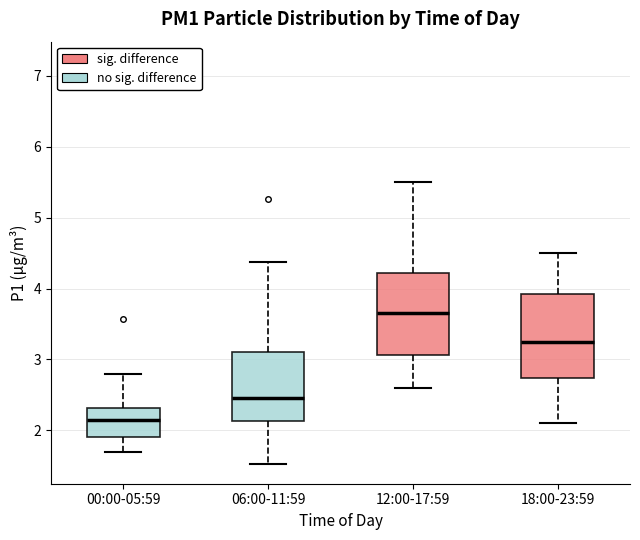

Where is the upper edge of the box for 00:00-05:59 on the y-axis? The values are not printed on the chart, so give them approximately, as read against the axis.

2.3